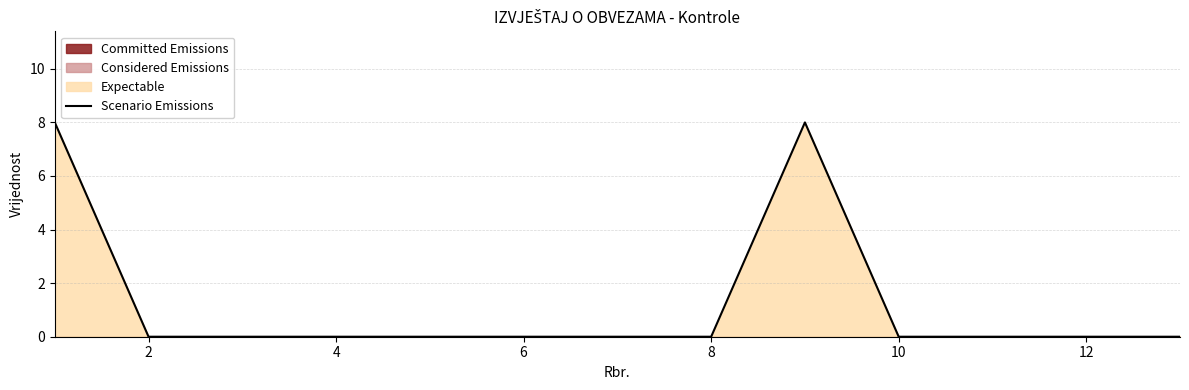

What is the difference between the maximum and minimum values?

8